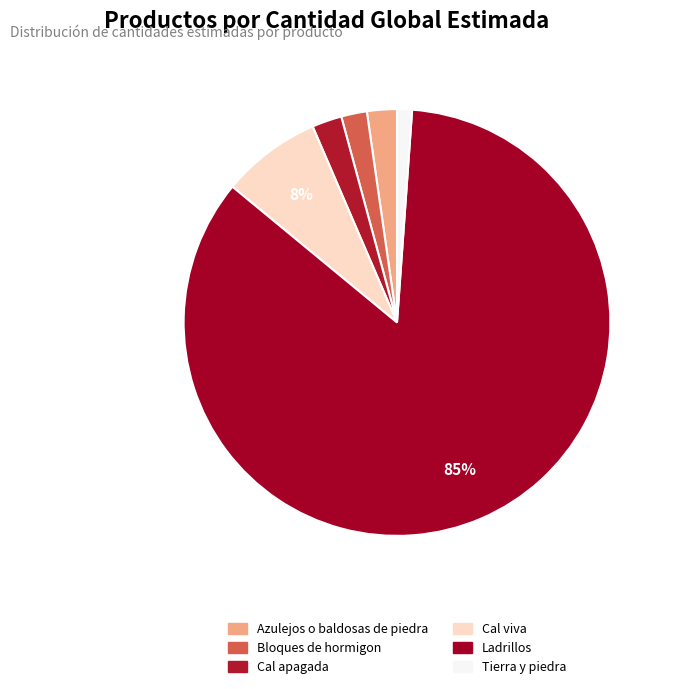

How many slices are in this pie chart?

6